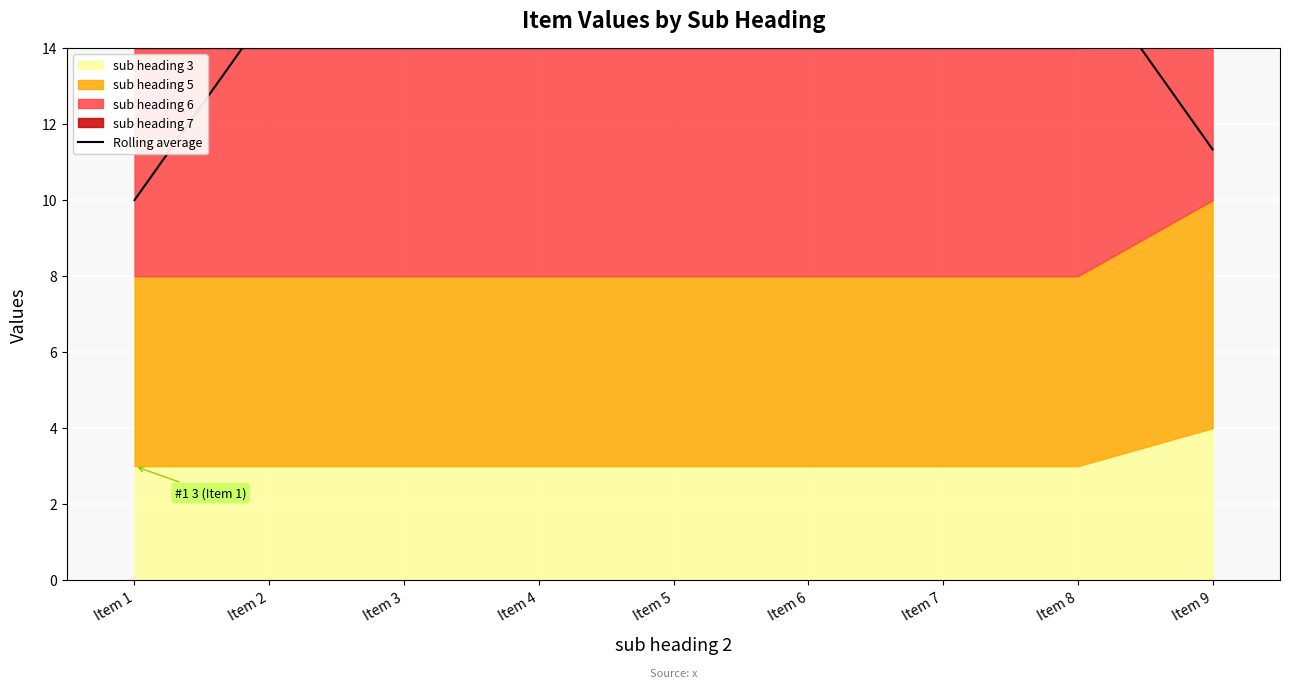

What is the average value?

14.2